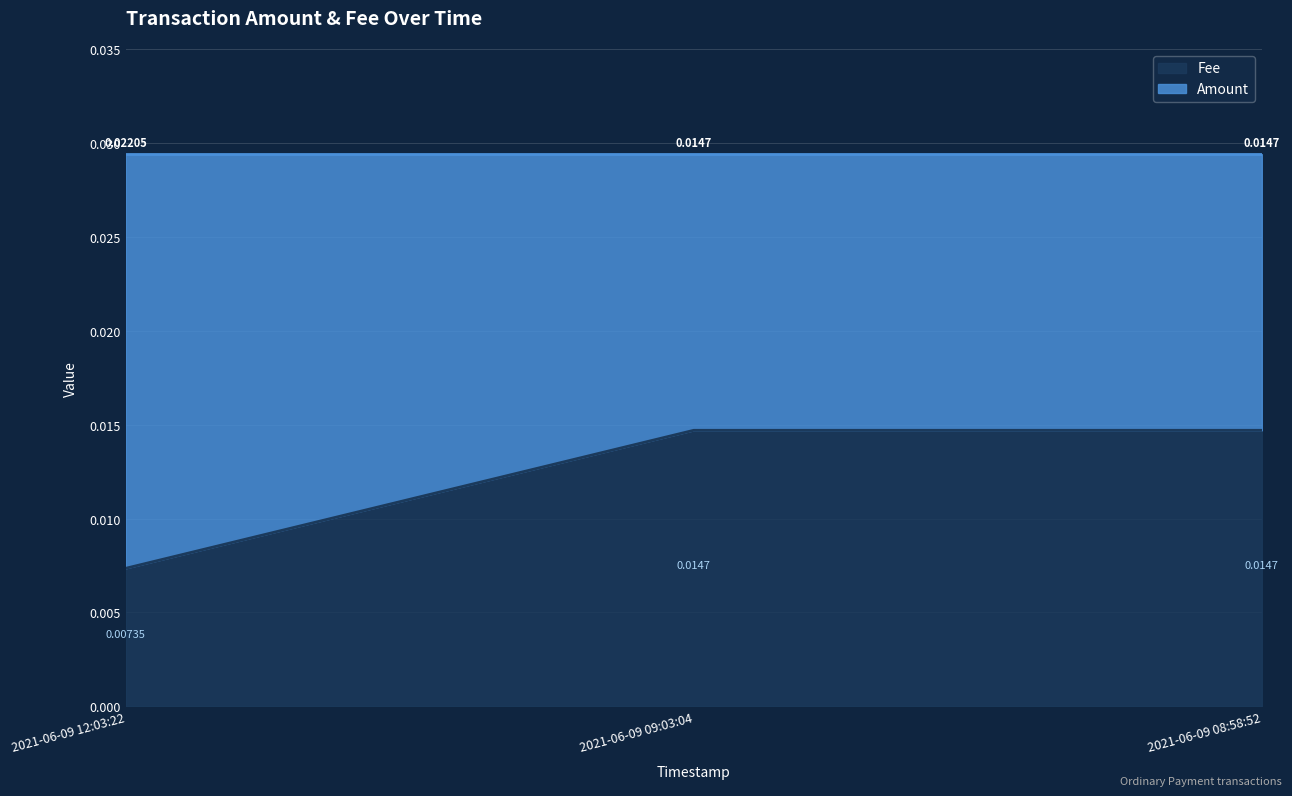

The value at 2021-06-09 12:03:22 is 0.0. True or false?

True